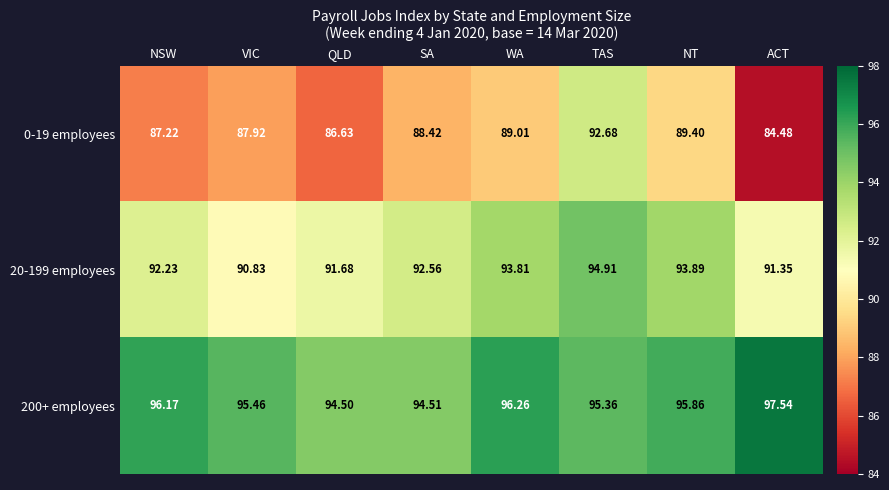

Rank the series at SA from lowest to highest value.

0-19 employees, 20-199 employees, 200+ employees